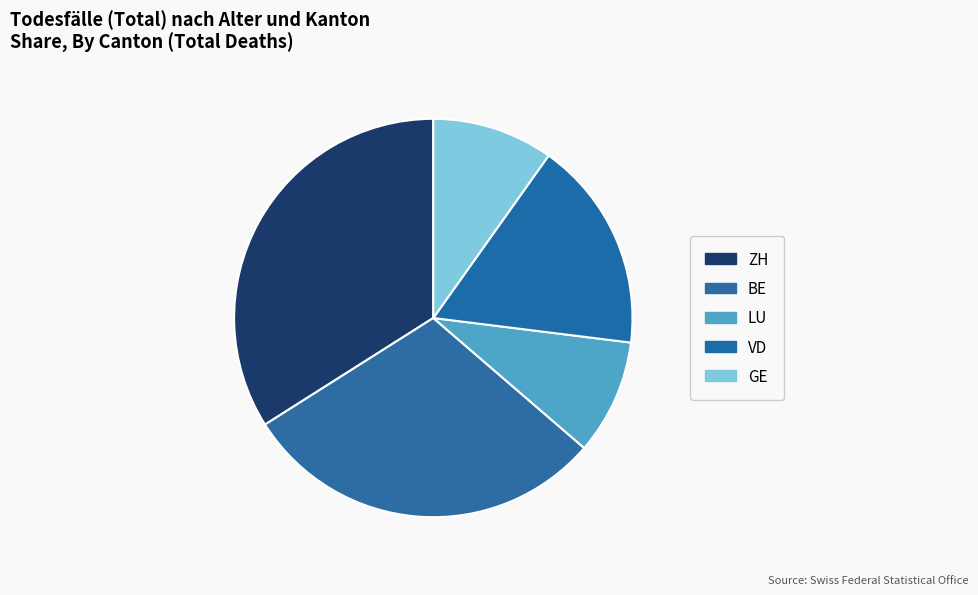

Rank the categories by value from highest to lowest.

ZH, BE, VD, GE, LU